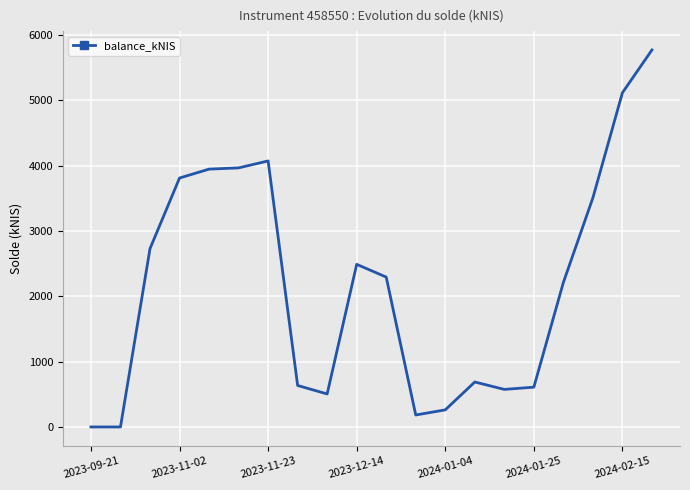

What is the maximum value shown in the chart?

5770.4